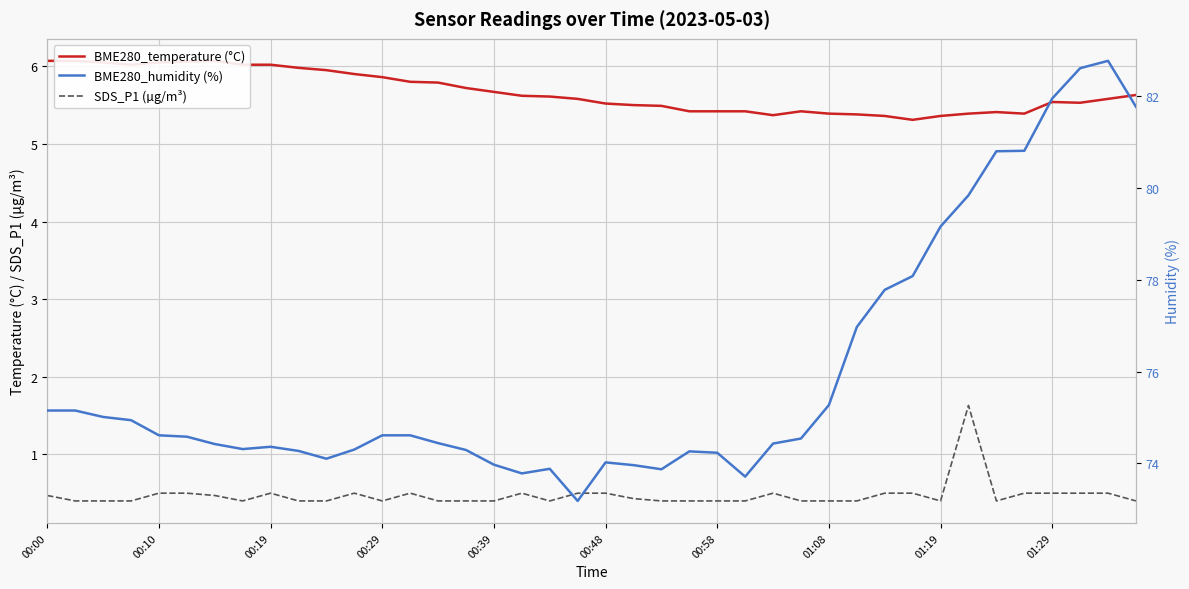

How many distinct data groups are displayed?

3